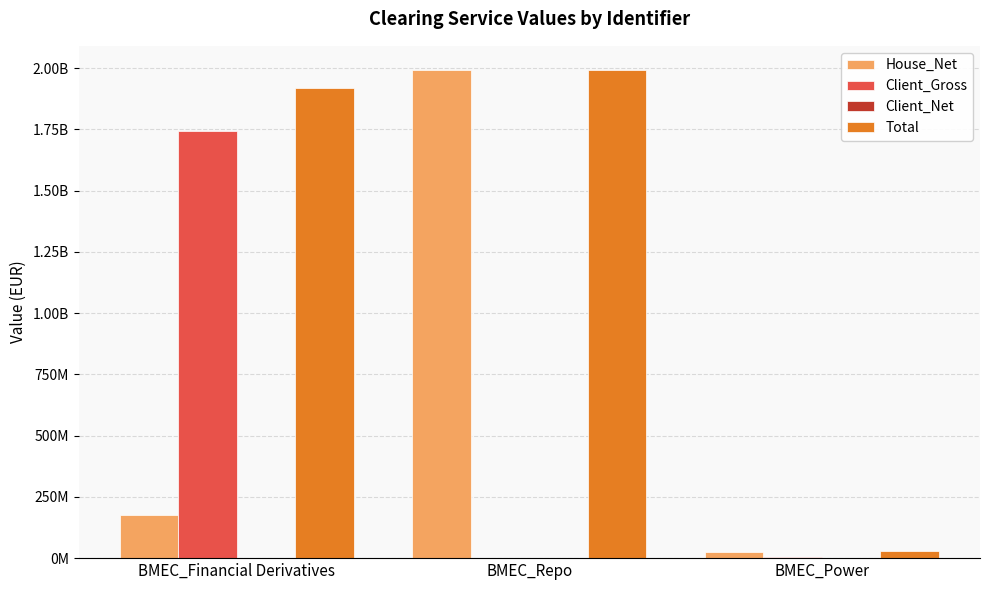

Reading left to right, what are all the values shown in this chart?

House_Net: BMEC_Financial Derivatives=175353770.0	BMEC_Repo=1991005995.8	BMEC_Power=25192060.9
Client_Gross: BMEC_Financial Derivatives=1743220609.2	BMEC_Repo=0.0	BMEC_Power=5722076.8
Client_Net: BMEC_Financial Derivatives=387400.2	BMEC_Repo=0.0	BMEC_Power=0.0
Total: BMEC_Financial Derivatives=1918961779.3	BMEC_Repo=1991005995.8	BMEC_Power=30914137.7